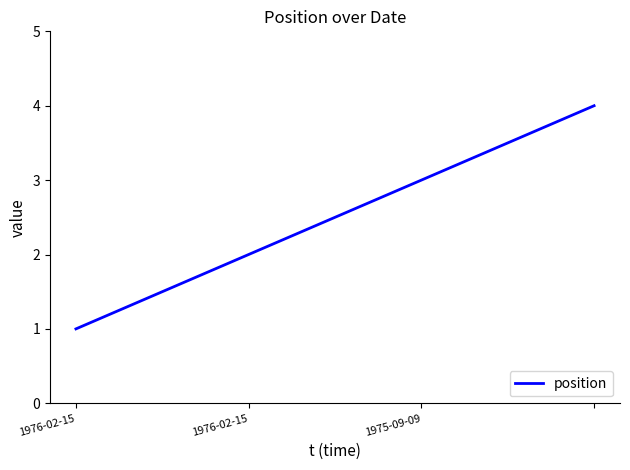

What is the greatest value displayed?

4